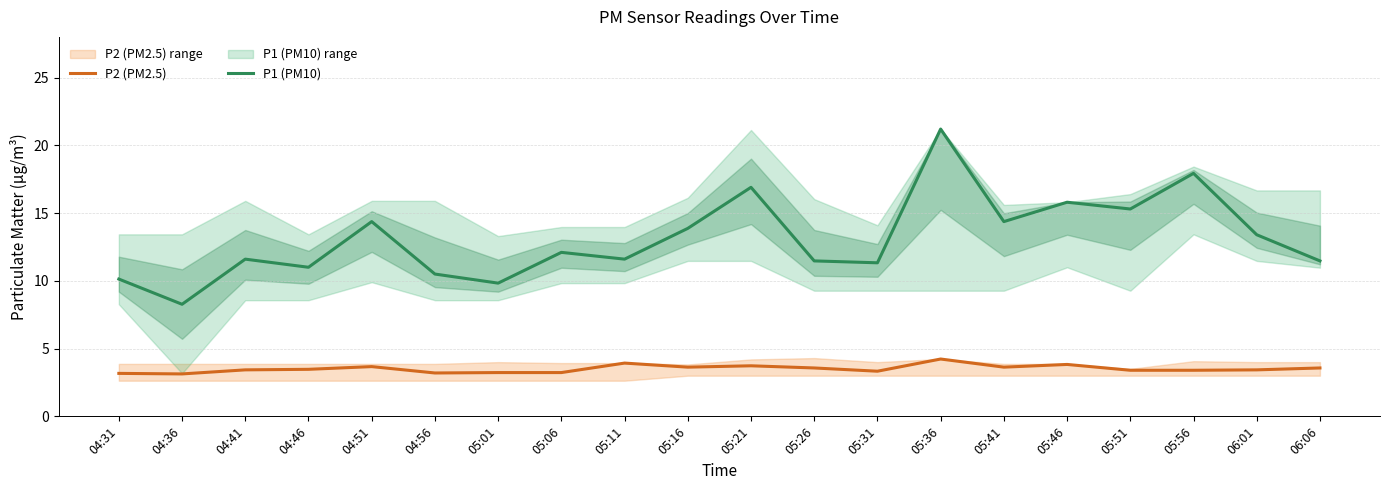

What is the label of the 2nd point from the right?

06:01